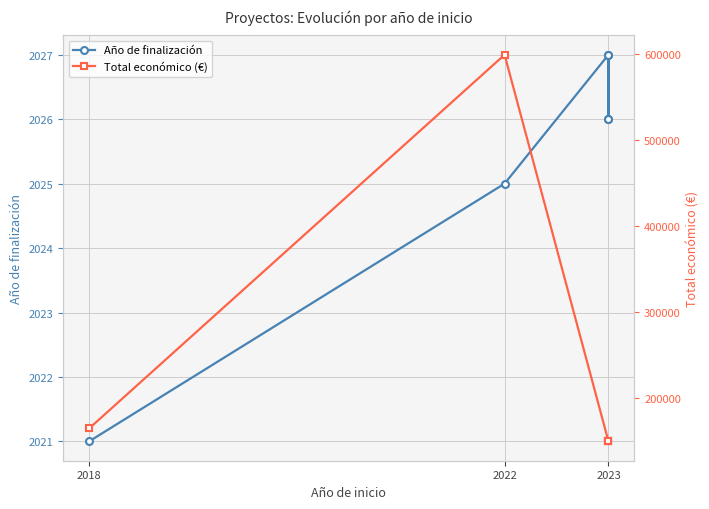

Is it true that Total económico (€) equals 85847 at 2018?

False